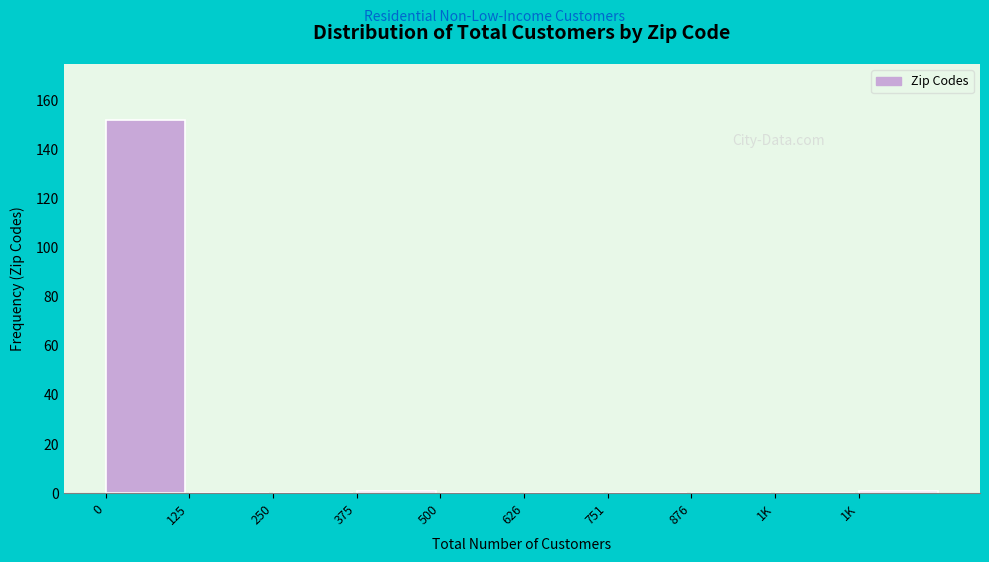

Count the number of categories in the chart.

10